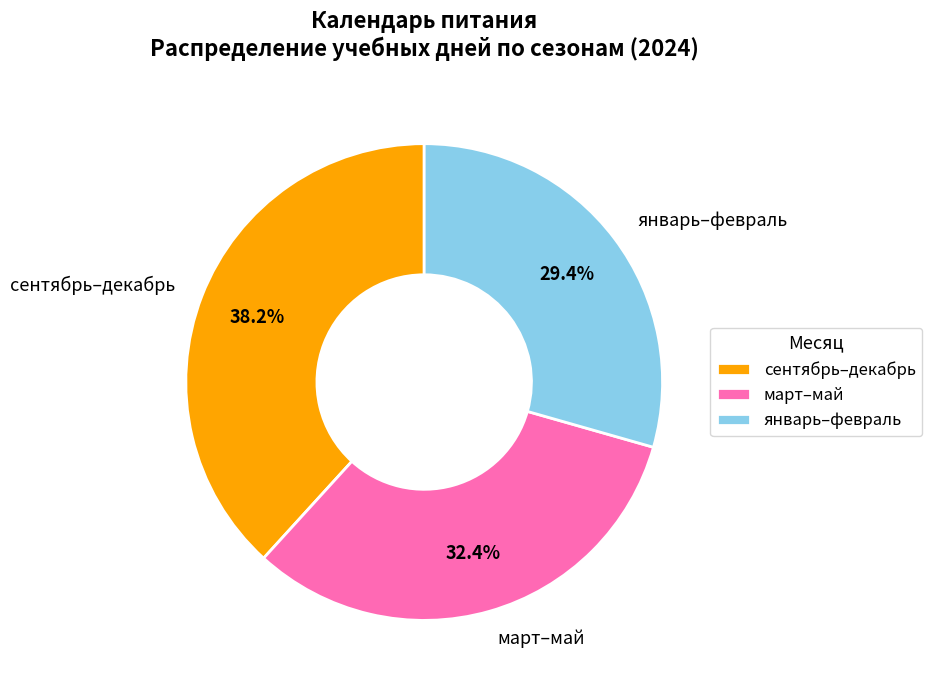

What percentage is NOT represented by сентябрь–декабрь?

61.8%